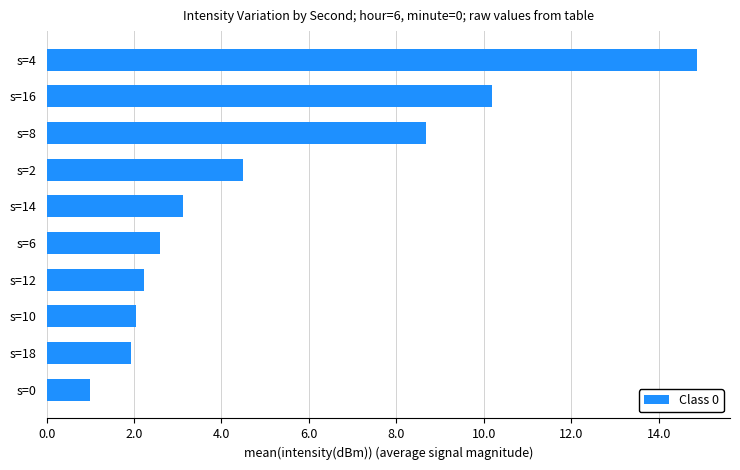

How many data points are above 3?

5